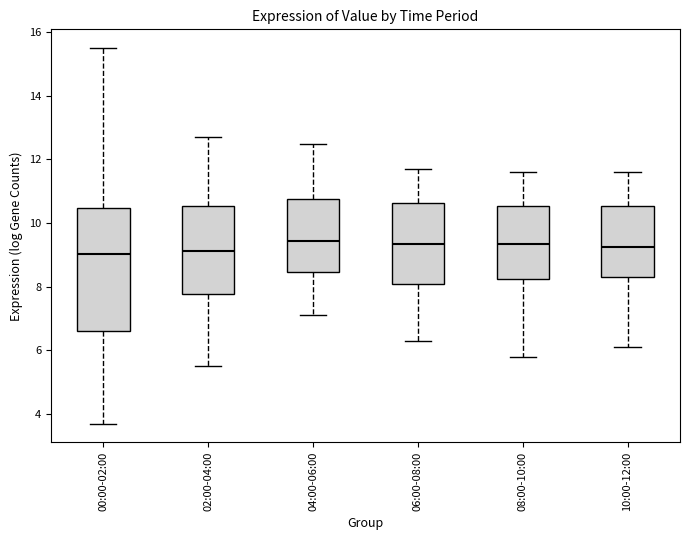

Where is the upper edge of the box for 02:00-04:00 on the y-axis? The values are not printed on the chart, so give them approximately, as read against the axis.

10.6